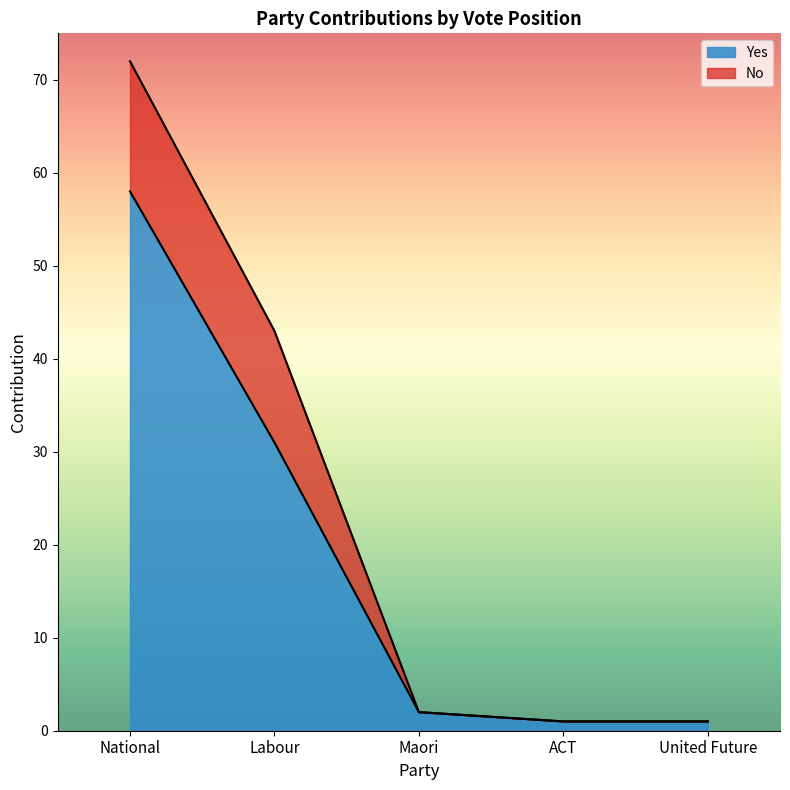

What is the ratio of the value at ACT to the value at Maori?

0.5